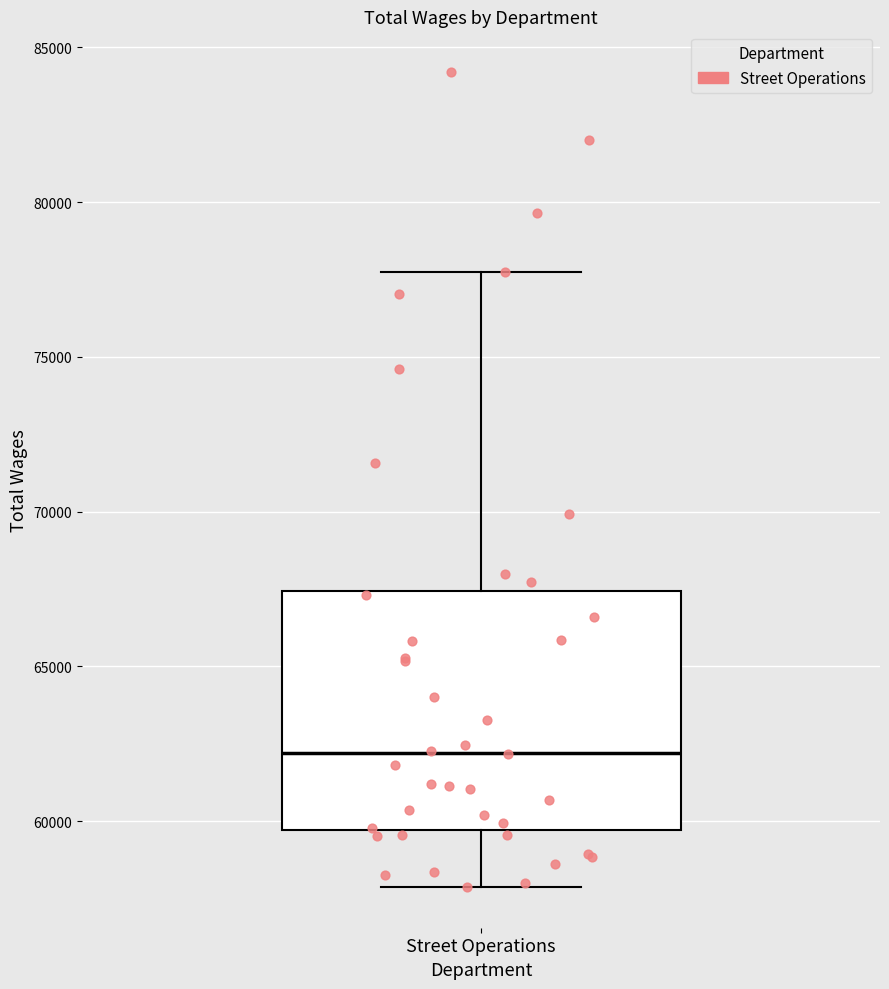

Transcribe this box plot: give where the median line is, the range the box spans, and where the two whiskers end, as read against the y-axis. The values are not printed on the chart, so give them approximately, as read against the axis.

median 62000, box 59500 to 67500, whiskers 58000 to 77500